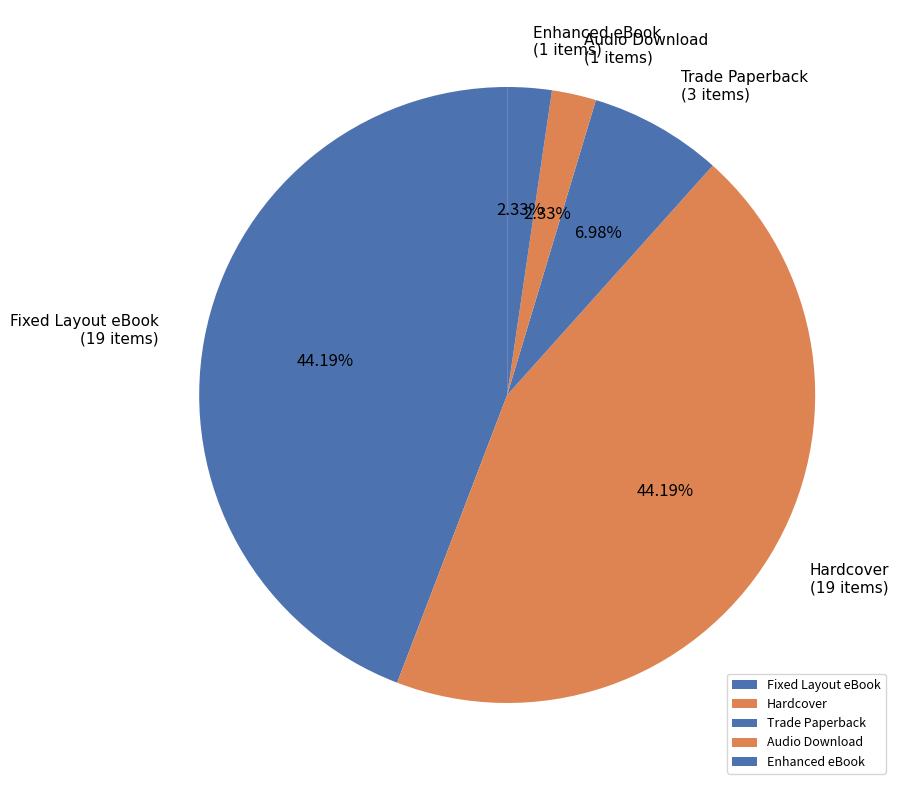

How many segments does this pie chart have?

5